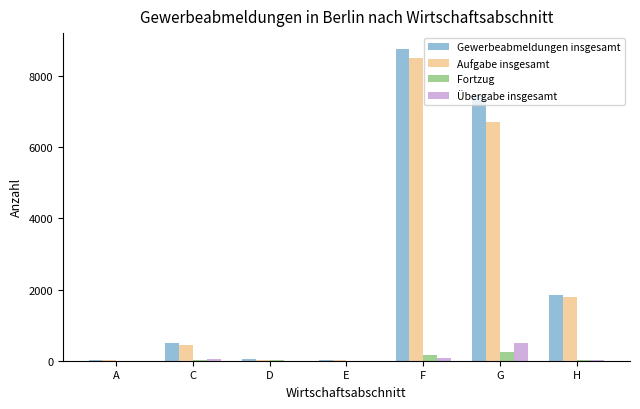

Which category has the highest value in the Aufgabe insgesamt series?

F